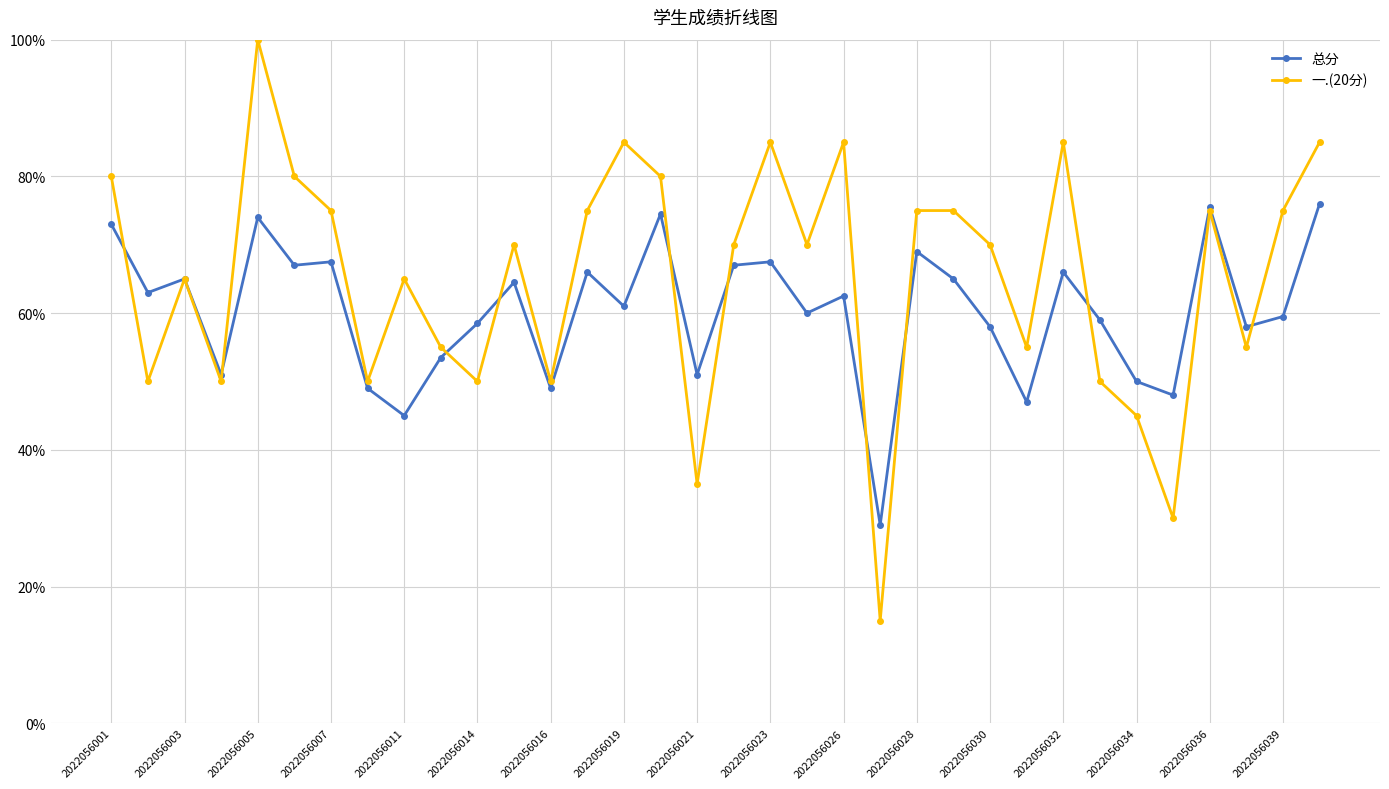

Rank the series by their maximum value, from lowest to highest.

总分, 一.(20分)